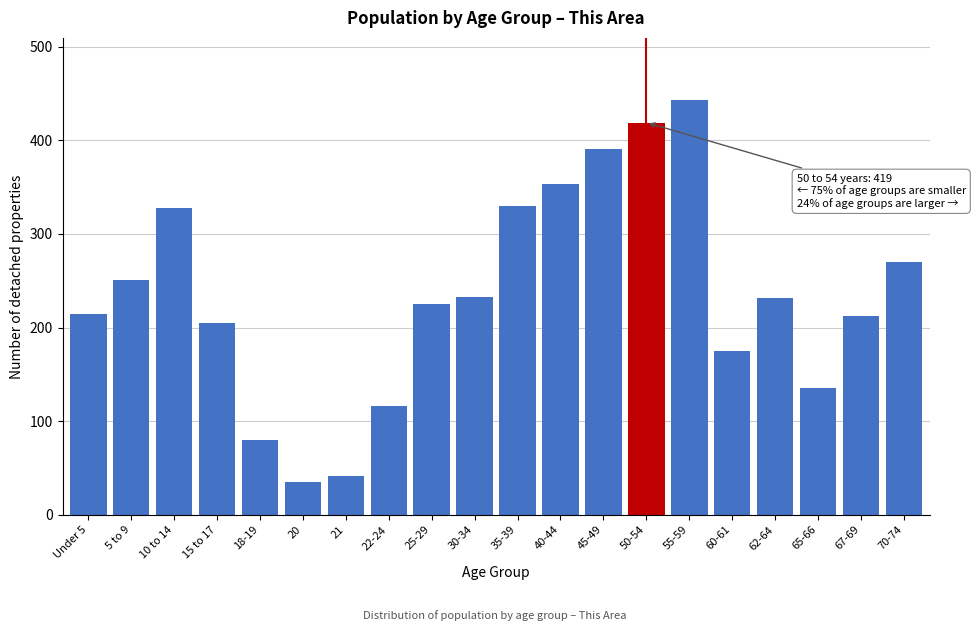

Approximately how many times larger is the value at 50-54 compared to 40-44?

1.2